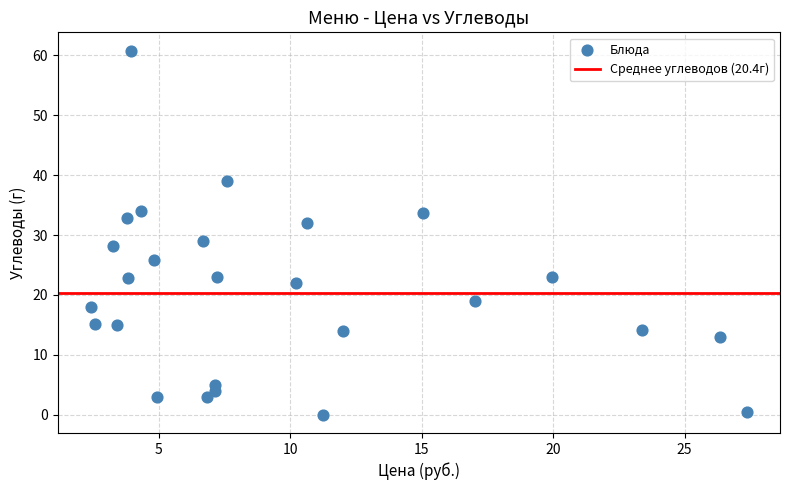

What Y value in the scatter plot is closest to 30?

29.0